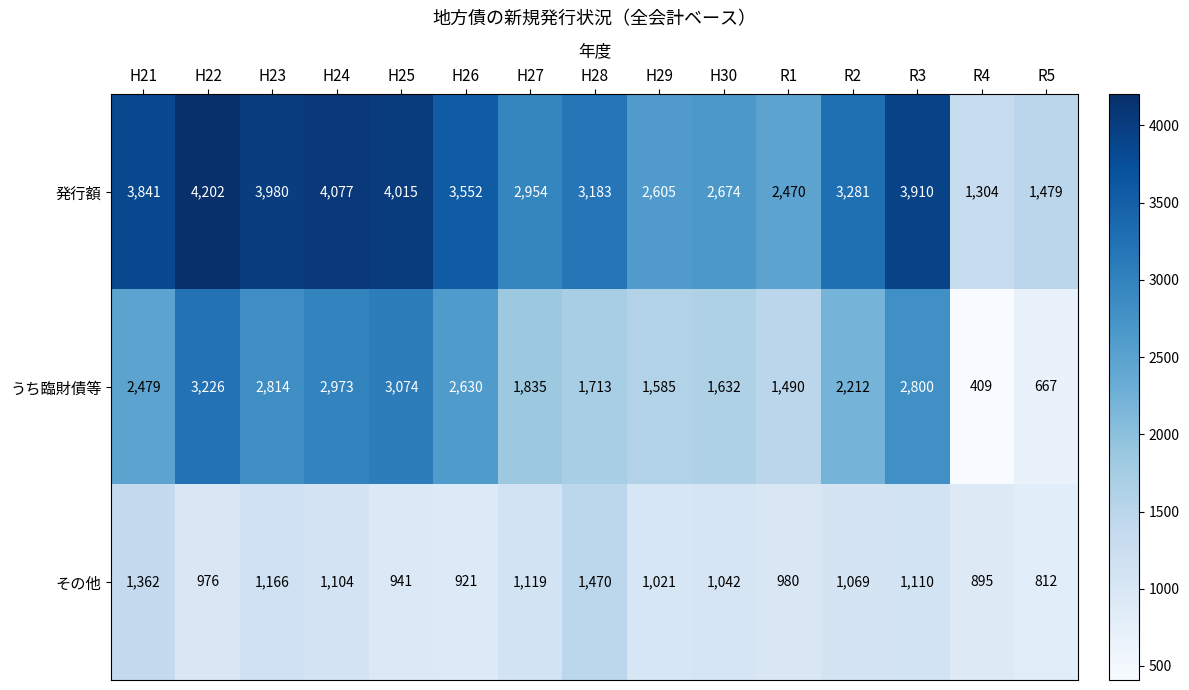

Is it true that 発行額 equals 2519 at R5?

False